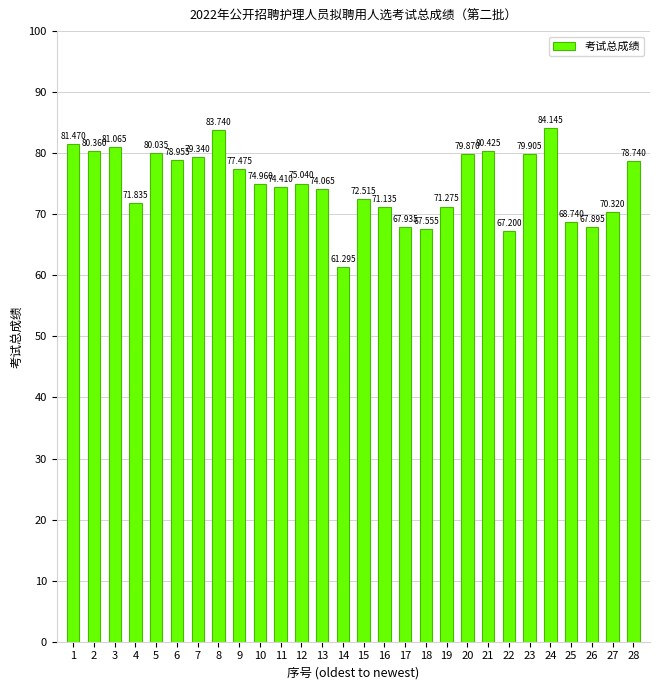

List the labels in order of value, smallest first.

14, 22, 18, 26, 17, 25, 27, 16, 19, 4, 15, 13, 11, 10, 12, 9, 28, 6, 7, 20, 23, 5, 2, 21, 3, 1, 8, 24